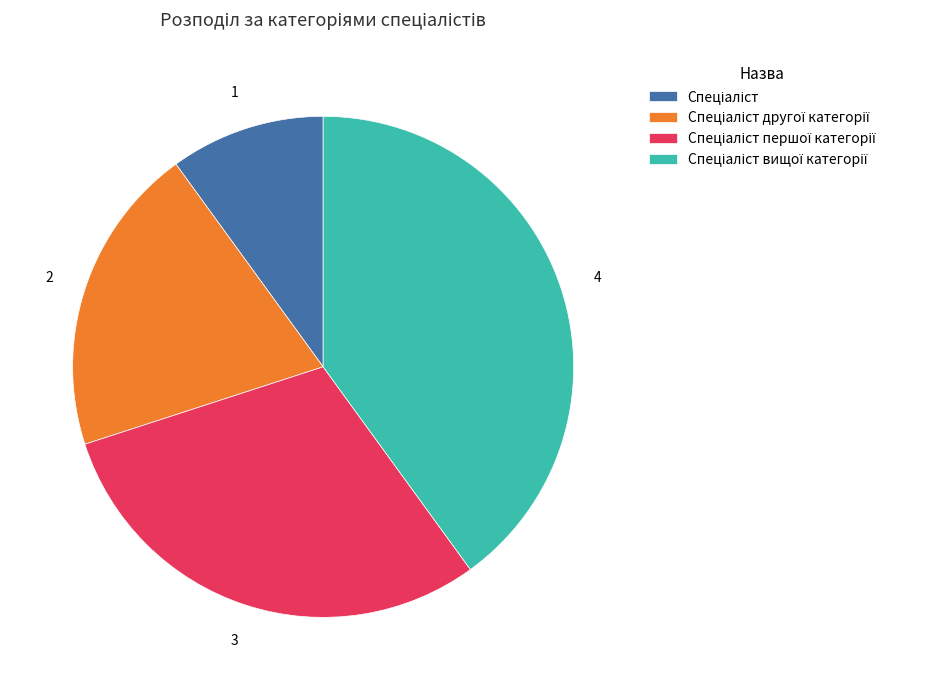

Is there a majority slice in this chart?

No